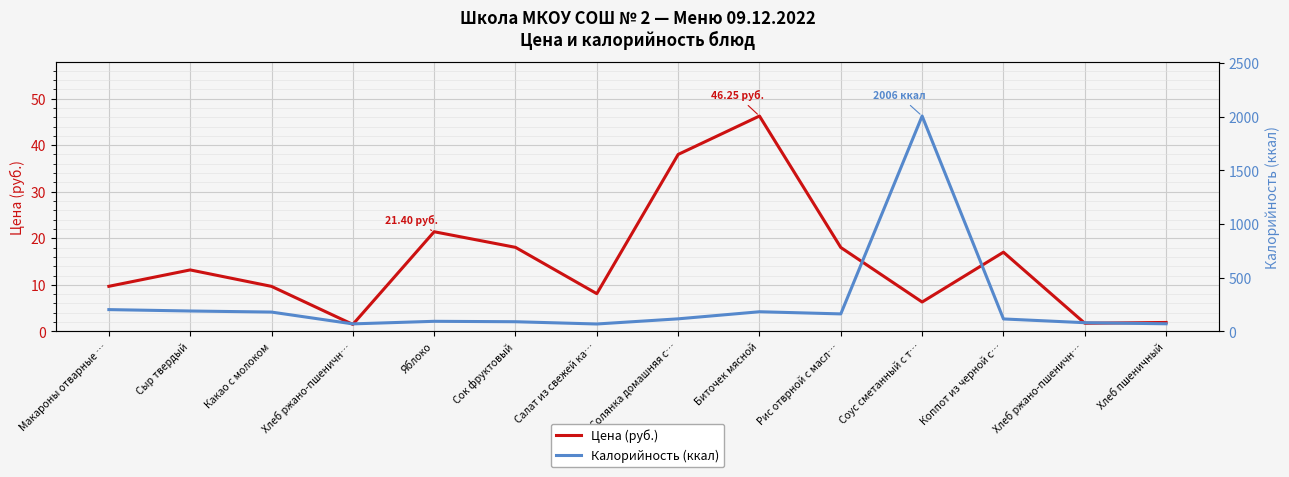

What is the label of the 13th point from the right?

Сыр твердый